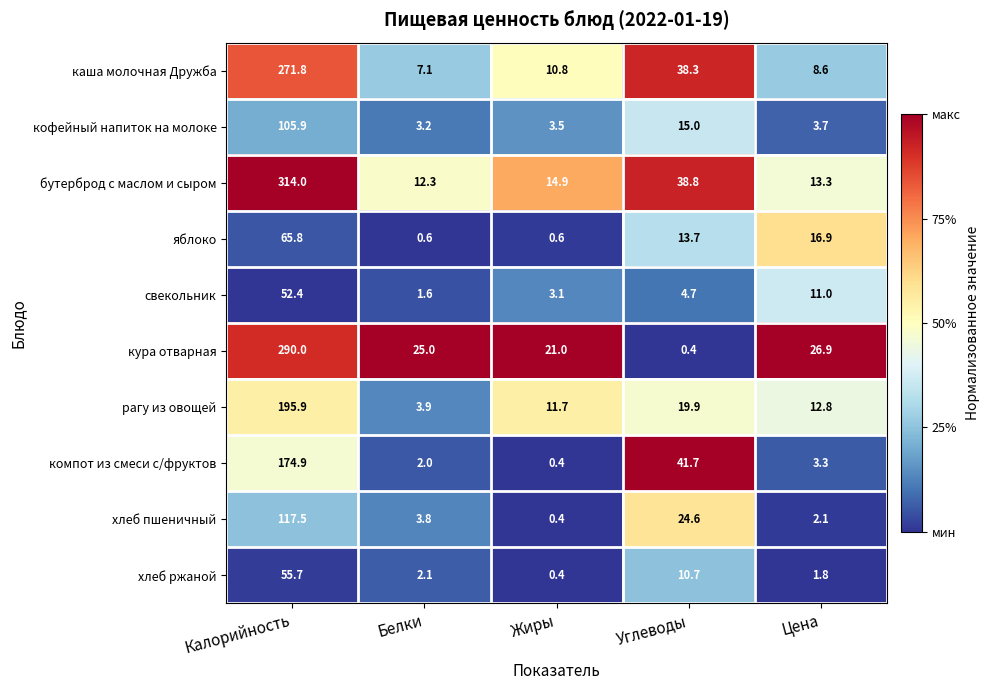

What is the difference between the maximum and minimum values in the яблоко series?

65.2